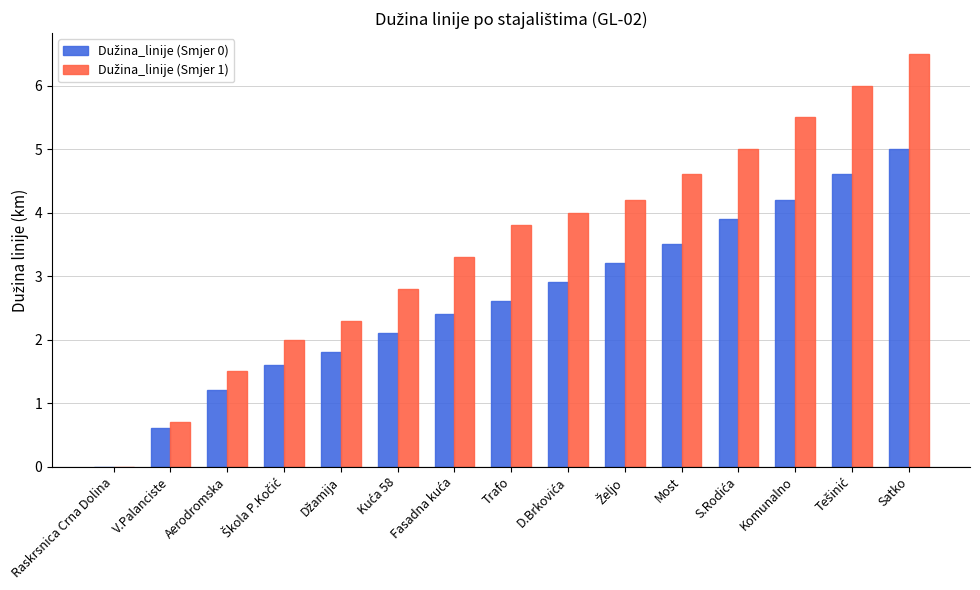

At which category is the sum across all series the highest?

Satko